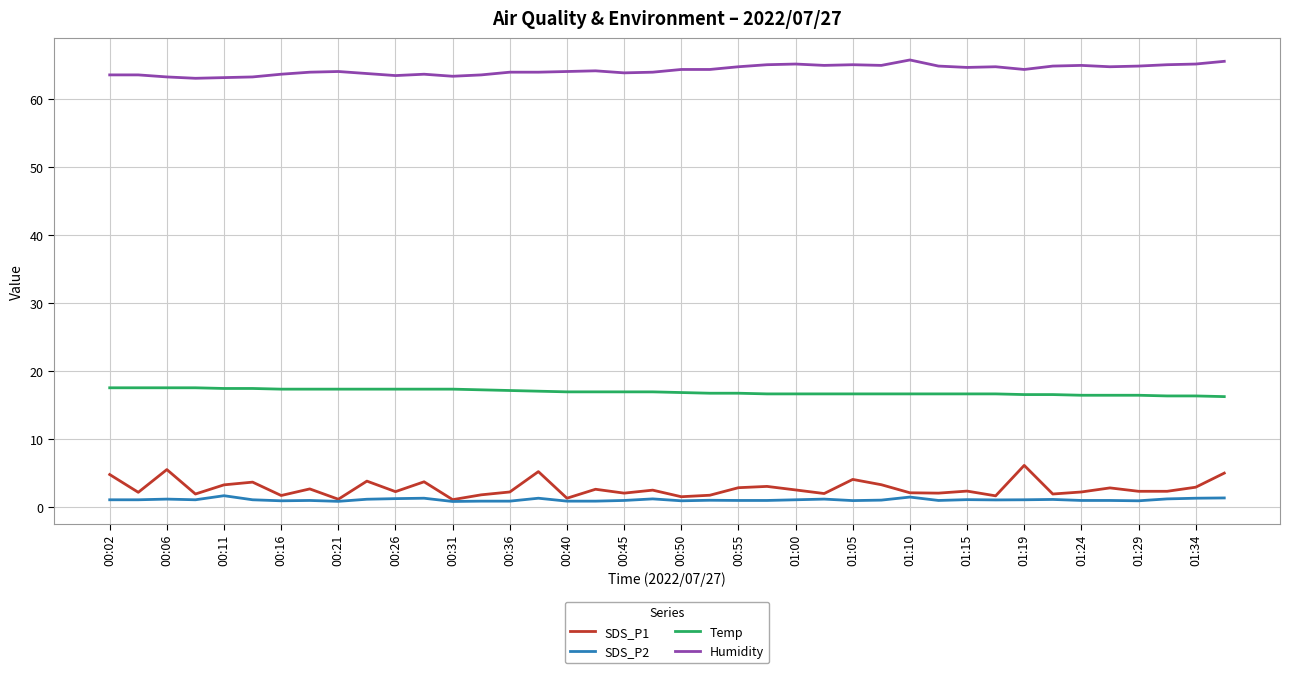

Rank the series by their maximum value, from highest to lowest.

Humidity, Temp, SDS_P1, SDS_P2